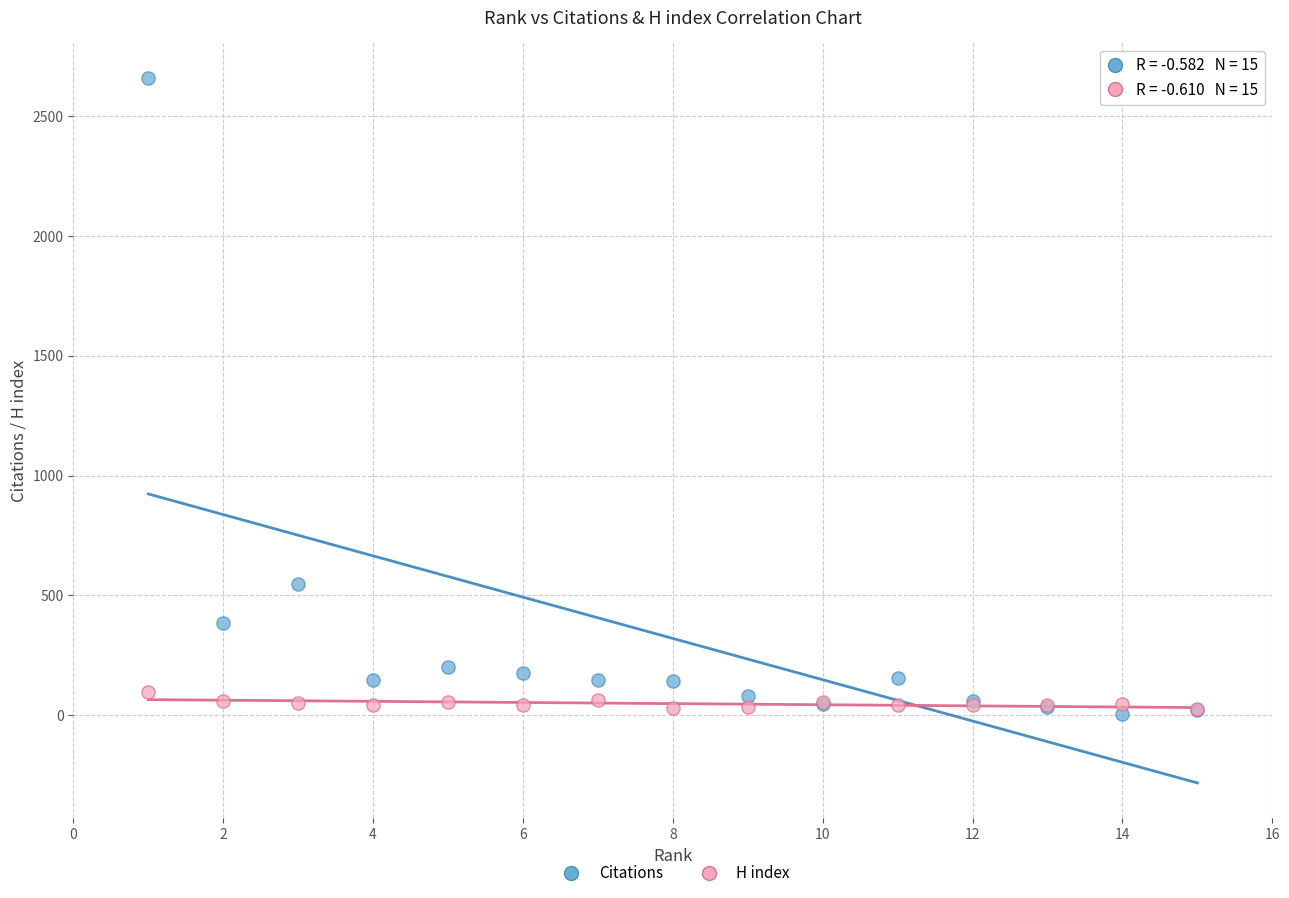

Which series has the widest spread of Y values?

Citations